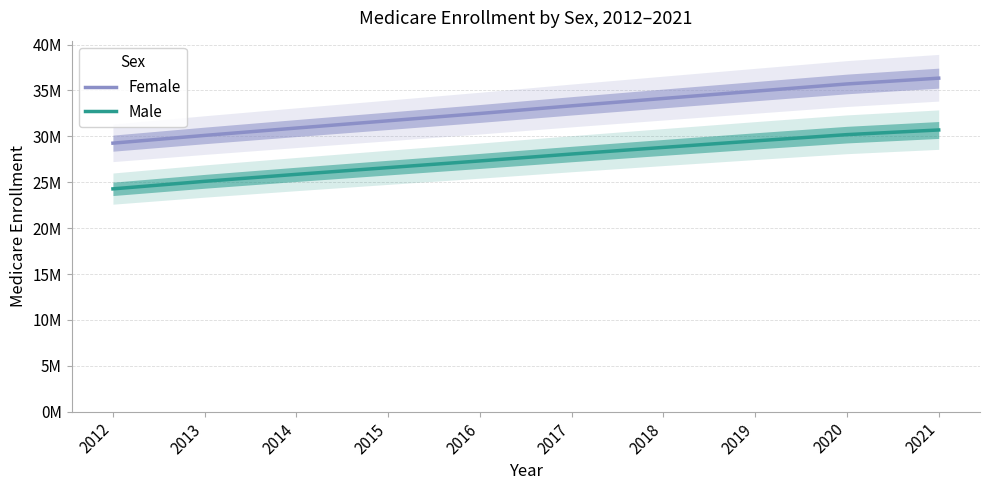

Is this an area chart (filled region under the line)?

No